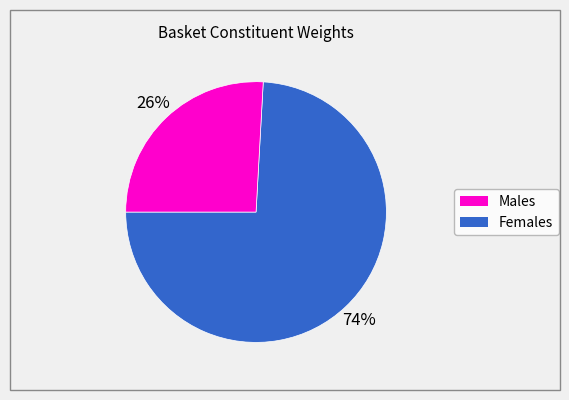

To the nearest percent, what is the difference between the largest and smallest slice percentages?

48%